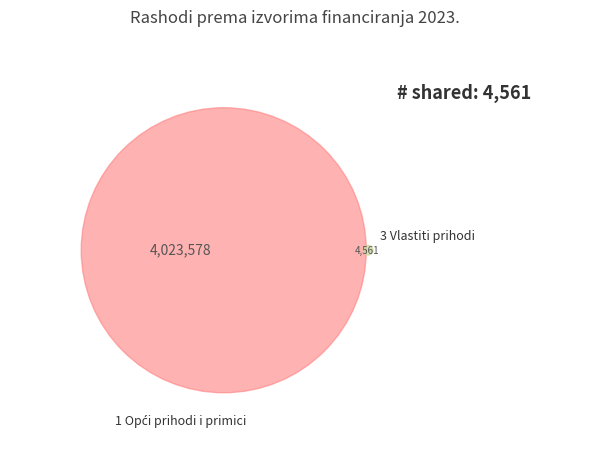

To the nearest percent, what is the difference between the 3 Vlastiti prihodi and 1 Opći prihodi i primici slice percentages?

100%